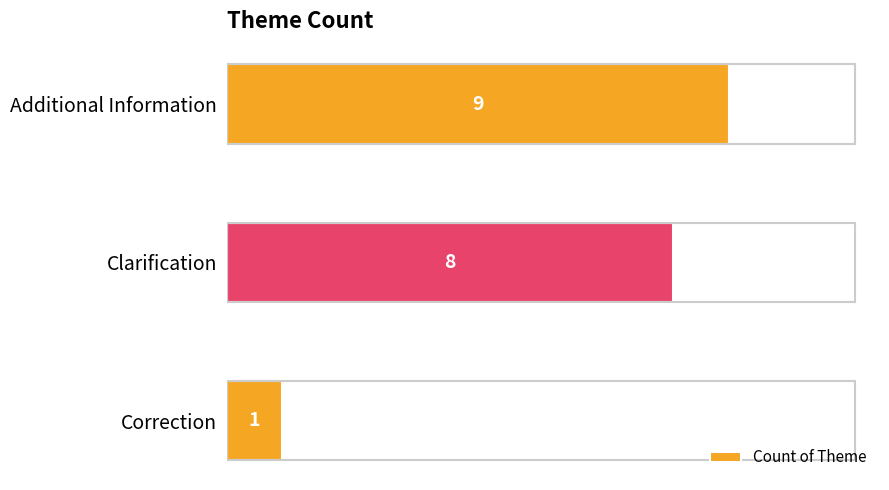

Which has a higher value, Clarification or Correction?

Clarification